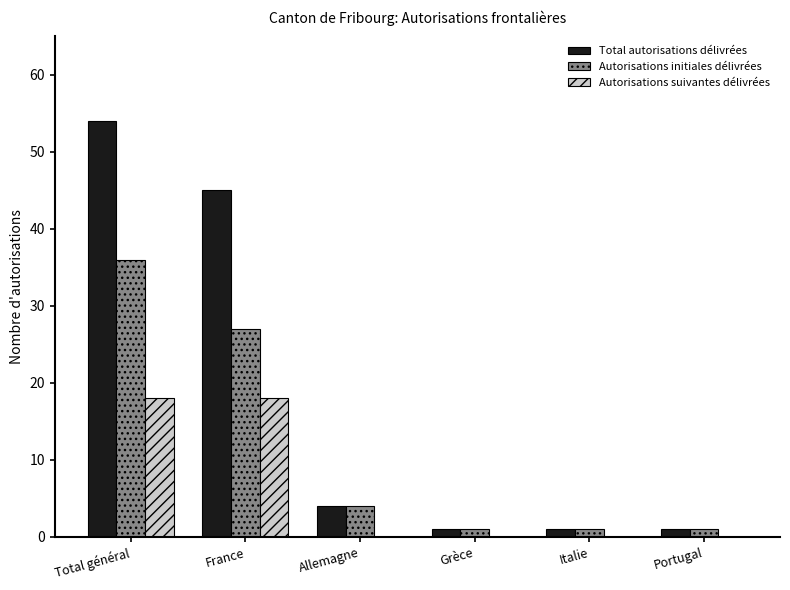

Is it true that Autorisations initiales délivrées equals 1 at Grèce?

True